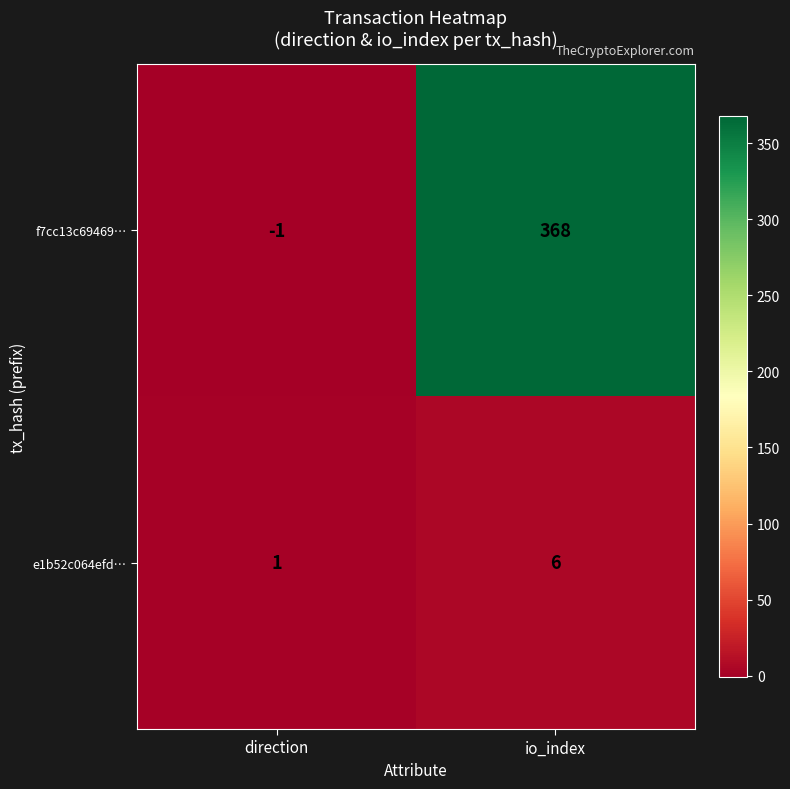

Is it true that f7cc13c69469… equals 580 at io_index?

False